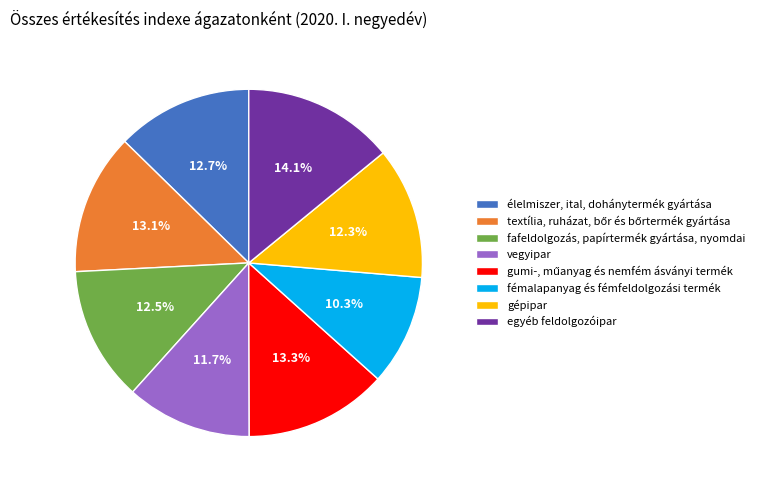

What is the ratio of the value at fémalapanyag és fémfeldolgozási termék to the value at vegyipar?

0.9